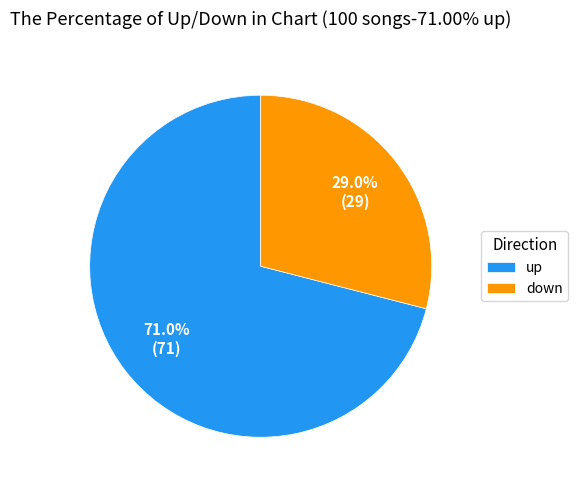

Rank the categories by value from highest to lowest.

up, down